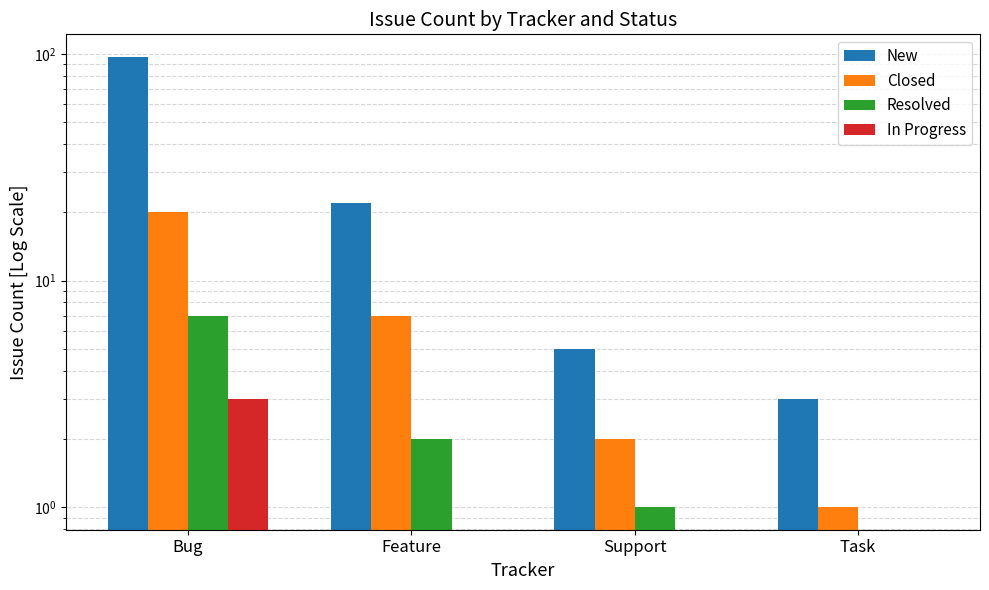

The Resolved series shows 7 at Bug. True or false?

True